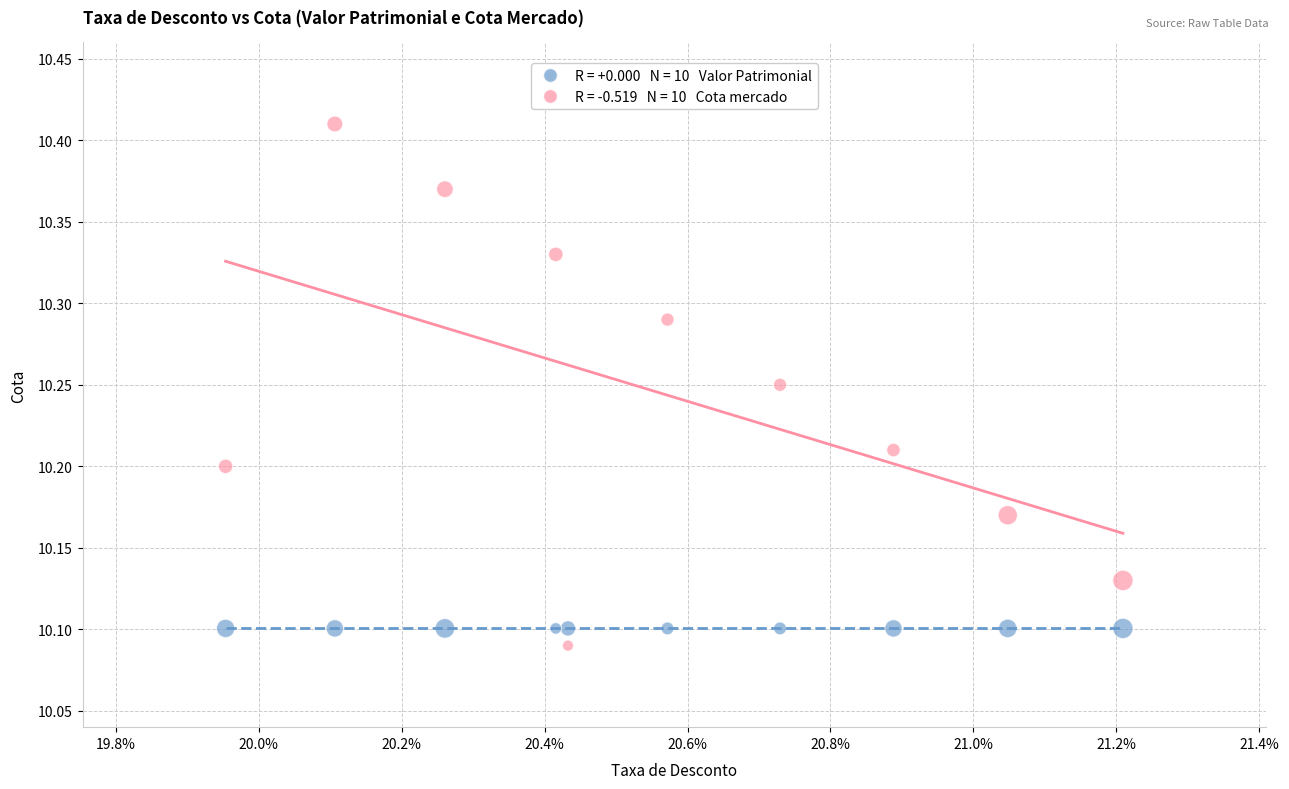

How many data points are displayed?

20